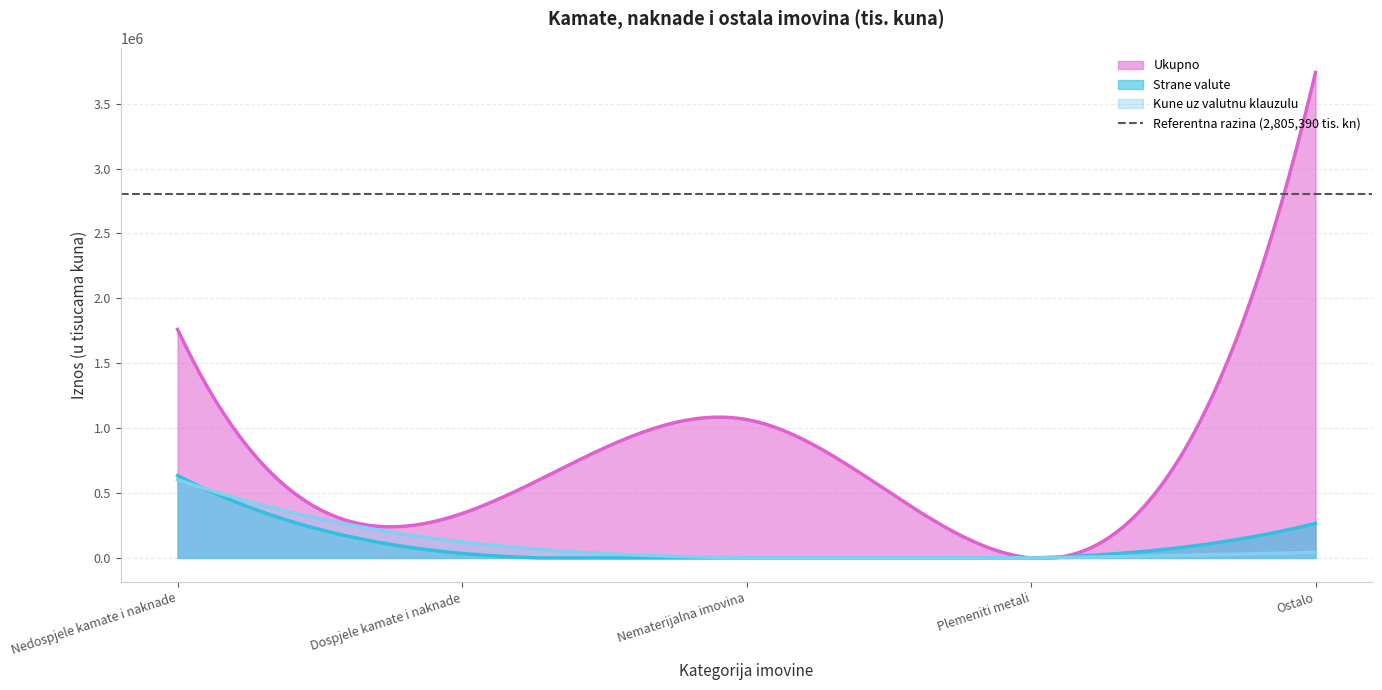

What is the difference between the Ukupno values at Plemeniti metali and Nedospjele kamate i naknade?

1760533